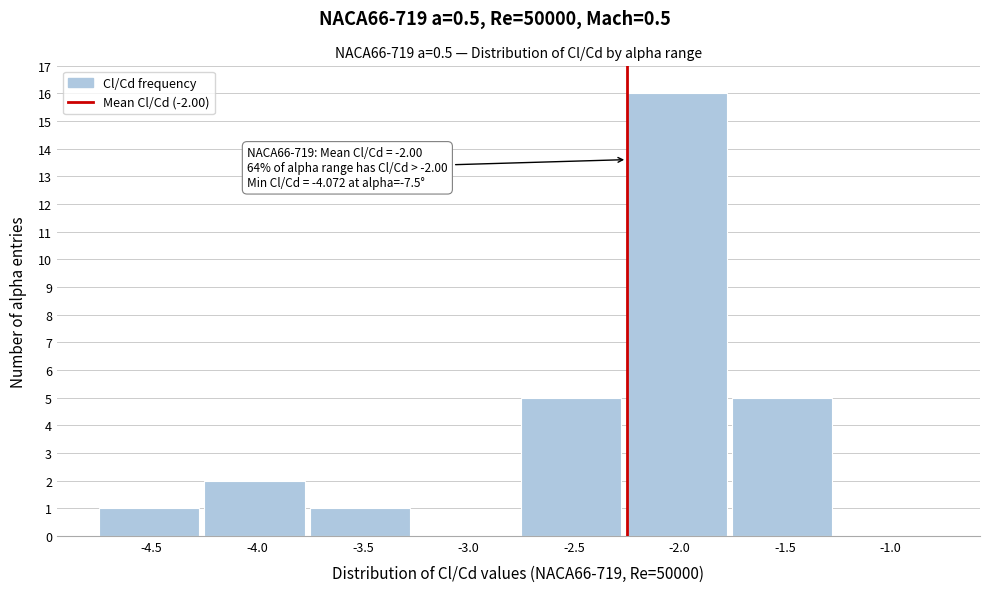

Reading left to right, transcribe all the data shown in this chart.

-4.5=1	-4.0=2	-3.5=1	-3.0=0	-2.5=5	-2.0=16	-1.5=5	-1.0=0